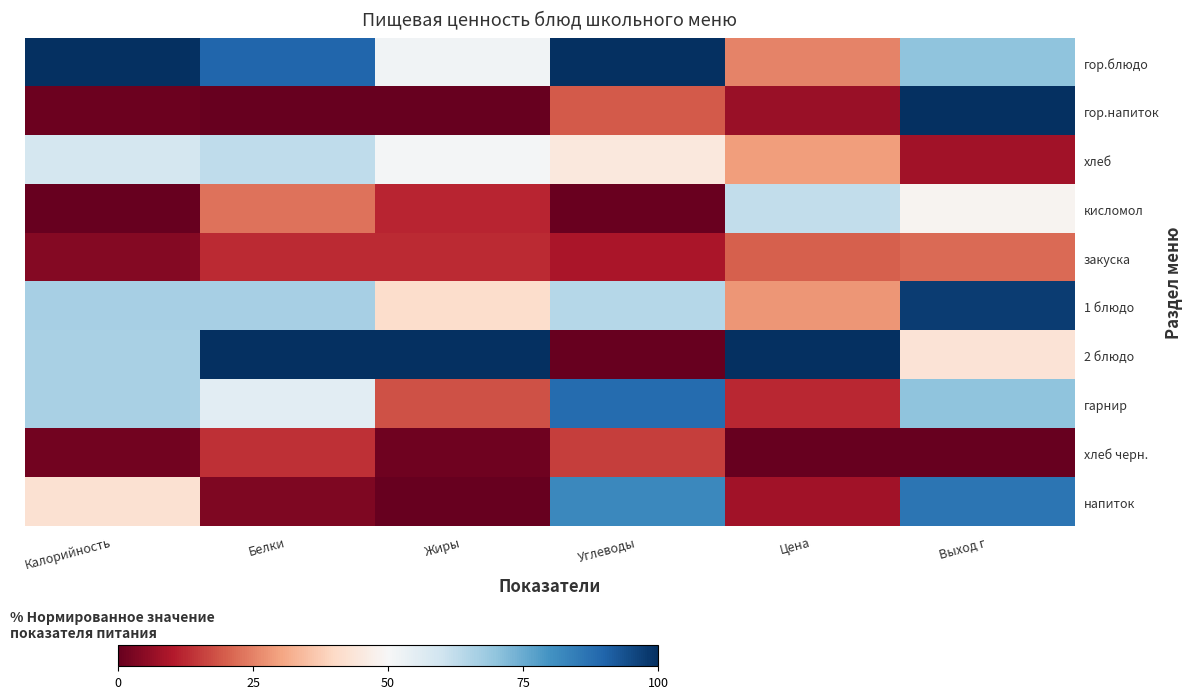

What is the total value across all series at Калорийность?

406.8